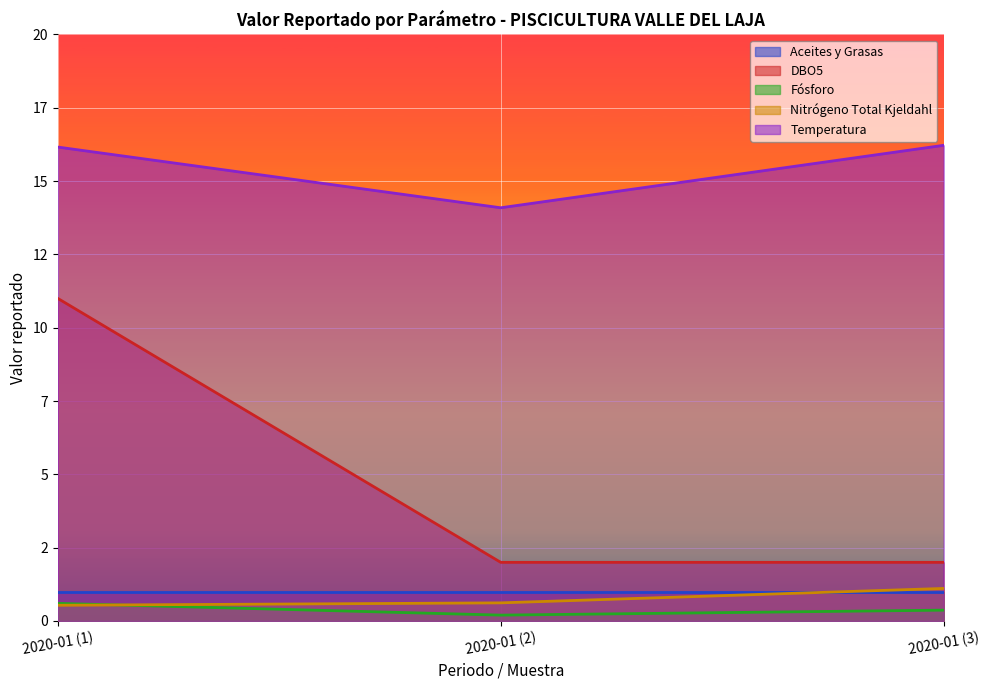

Which category has the lowest value in the DBO5 series?

2020-01 (2)